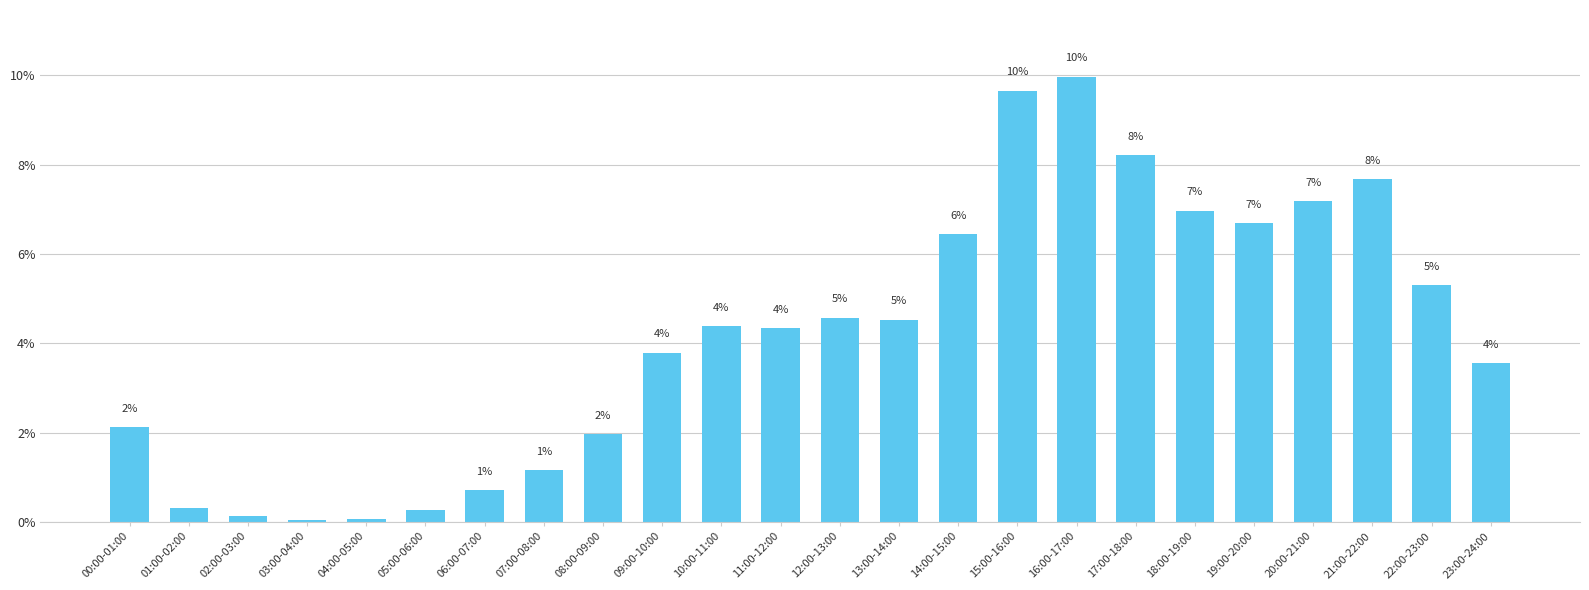

What is the change in value from 01:00-02:00 to 21:00-22:00?

+7.4